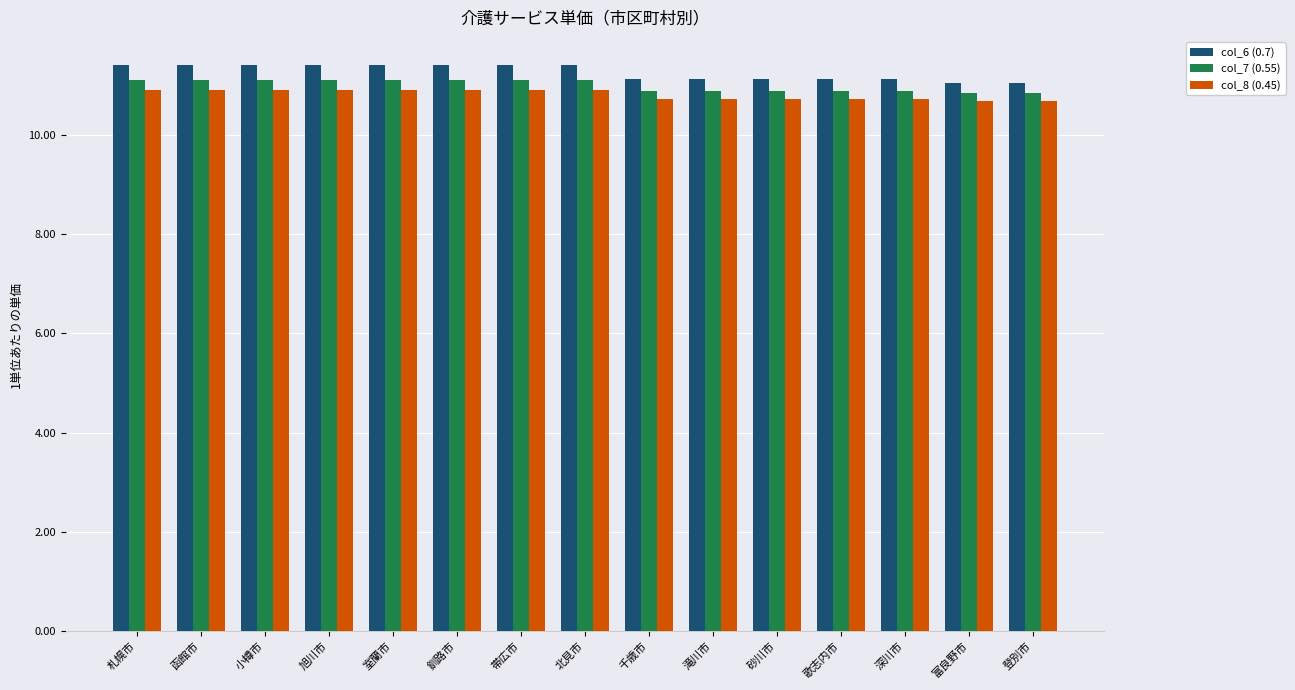

What is the average value of the col_6 (0.7) series?

11.3